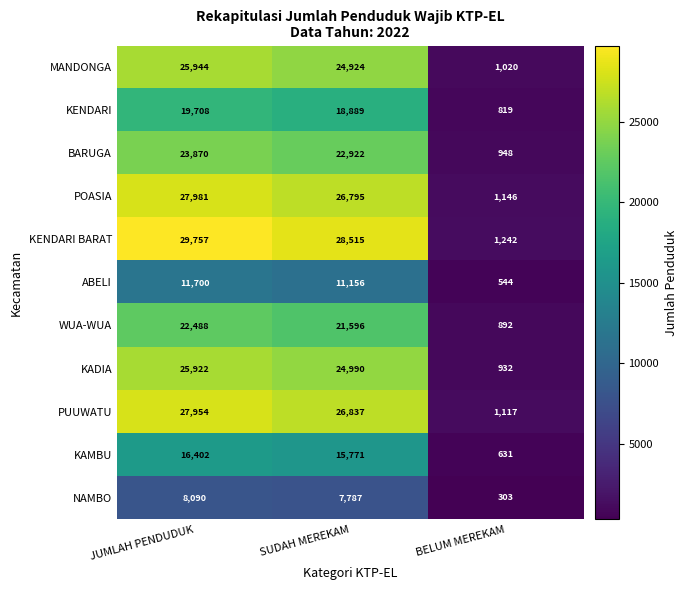

Which series has the largest total across all categories?

KENDARI BARAT